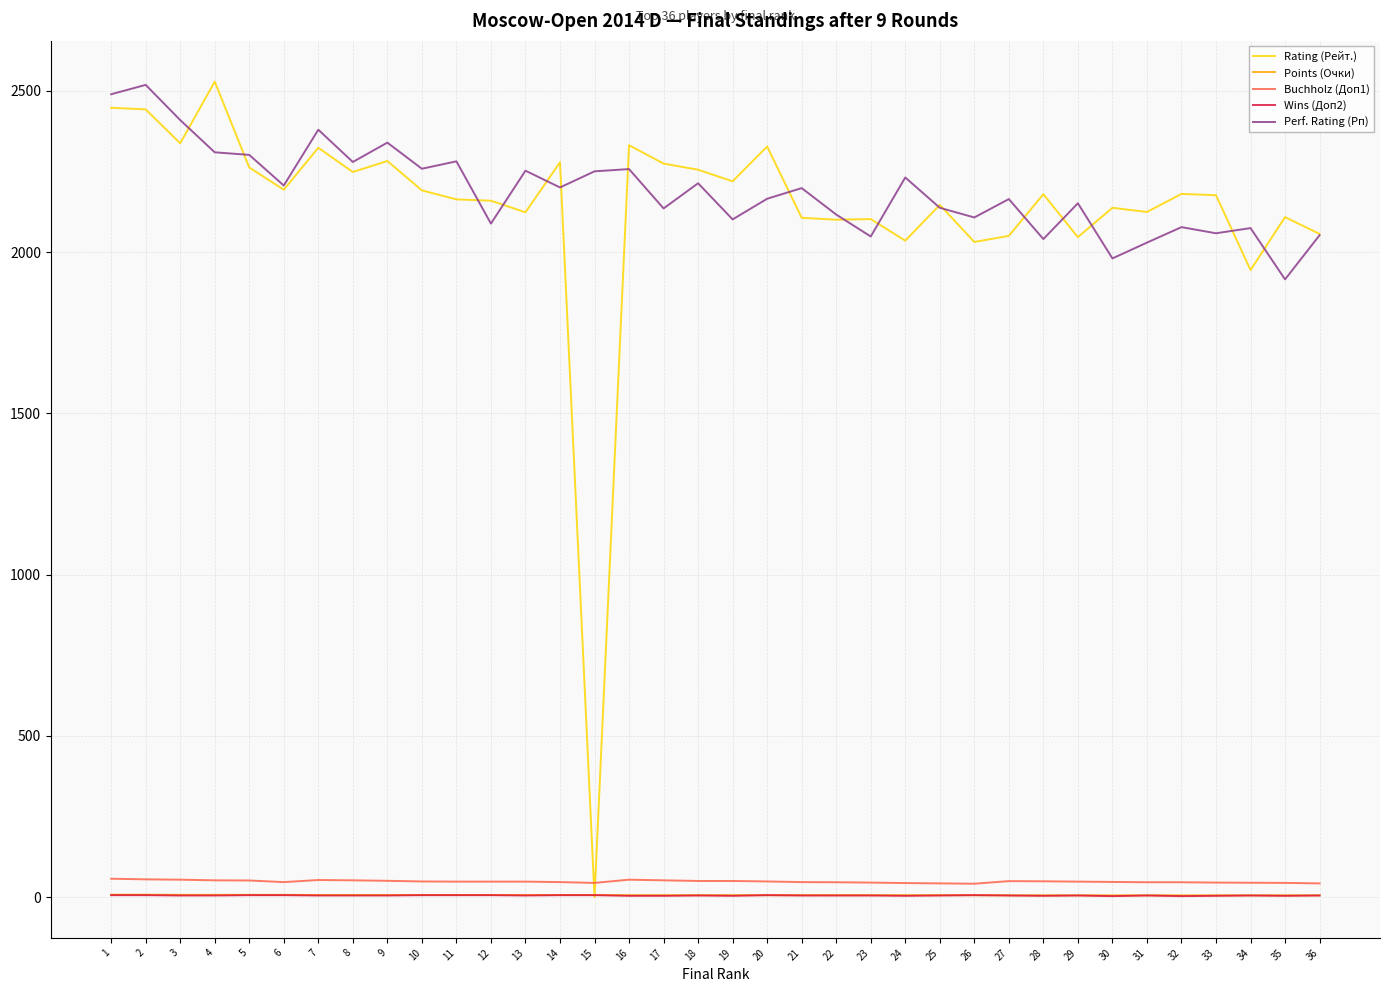

At how many categories does at least one series exceed 748?

36